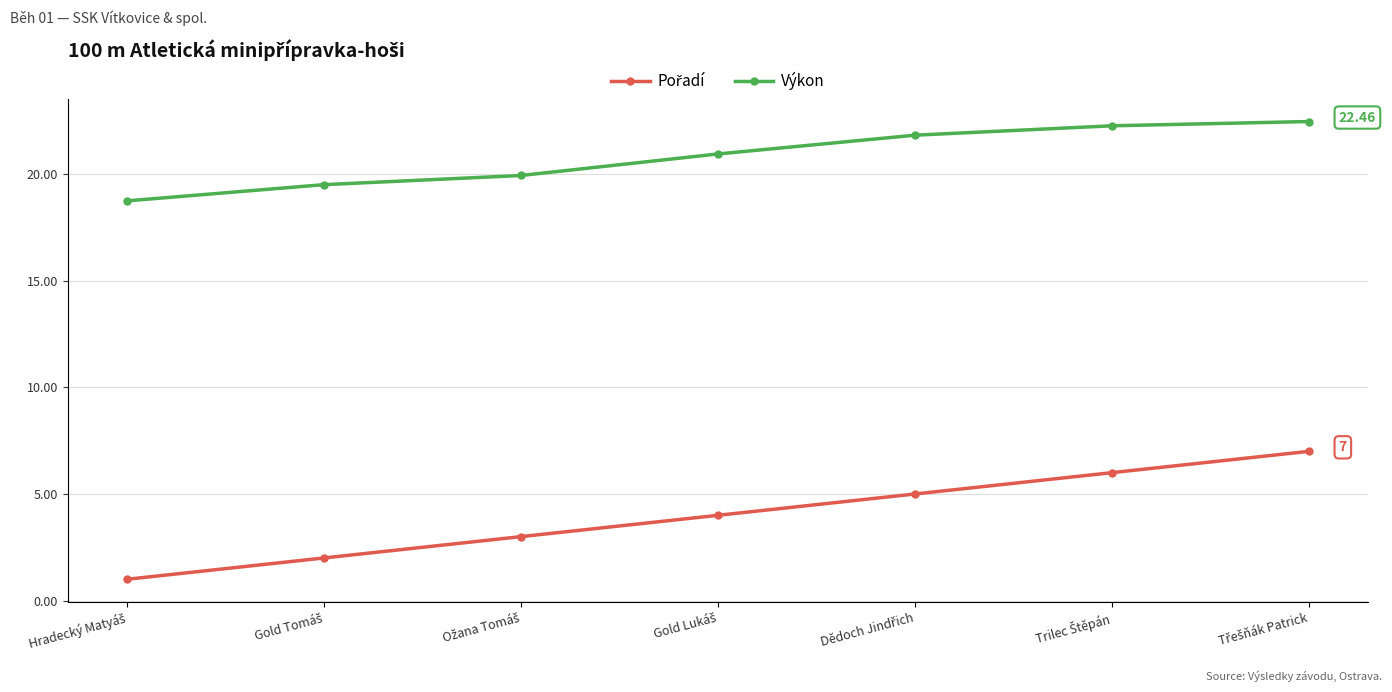

What is the difference between the second highest and second lowest values in the Výkon series?

2.8